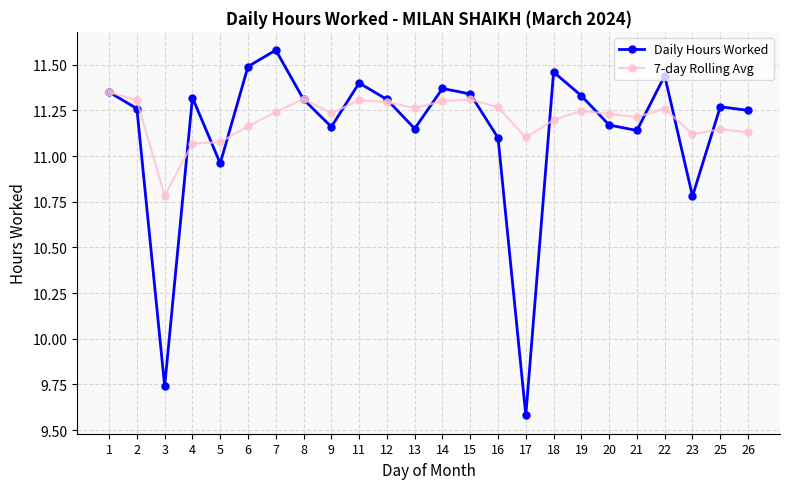

Rank the series at 3 from highest to lowest value.

7-day Rolling Avg, Daily Hours Worked